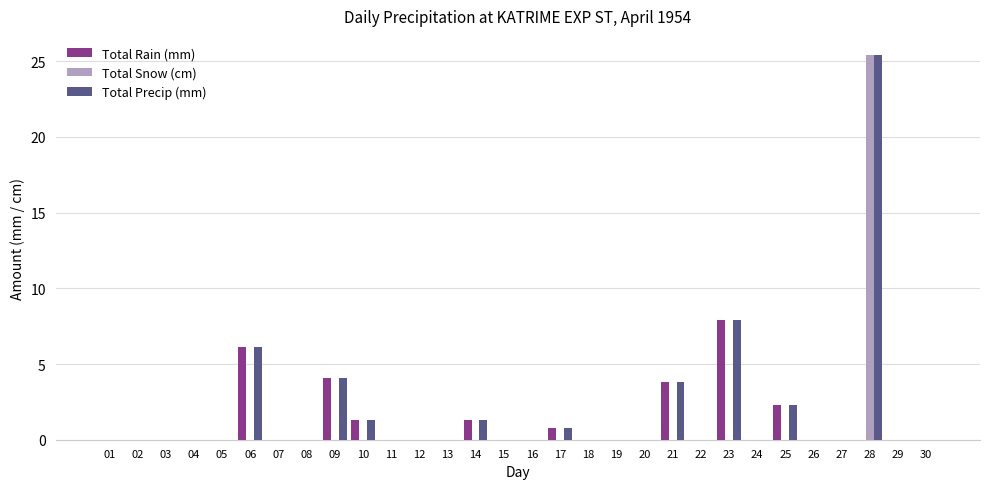

Count the number of categories in the chart.

30